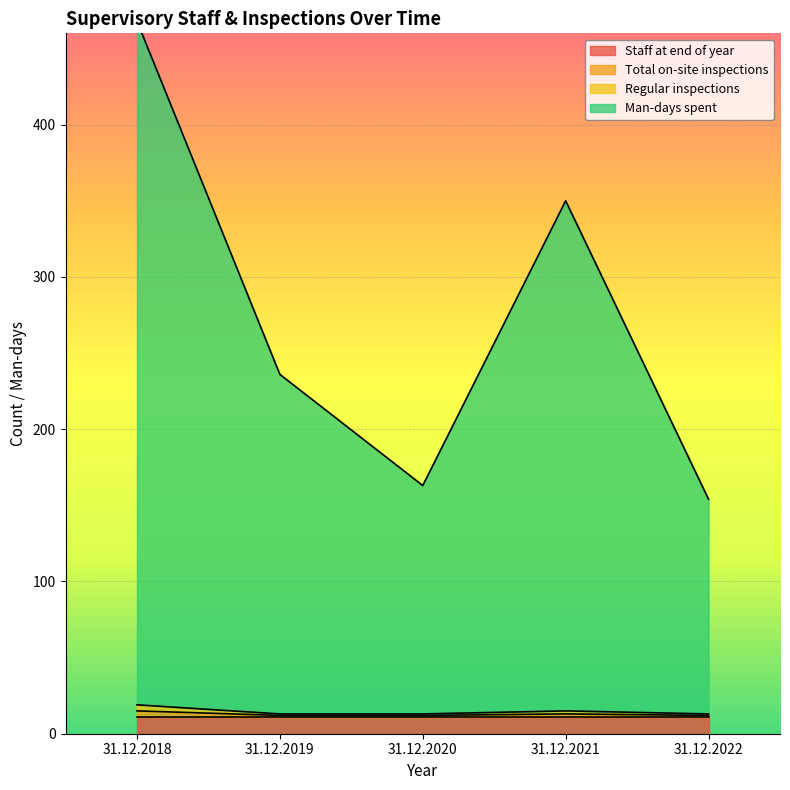

What is the sum of the Total on-site inspections values at 31.12.2019 and 31.12.2022?

24